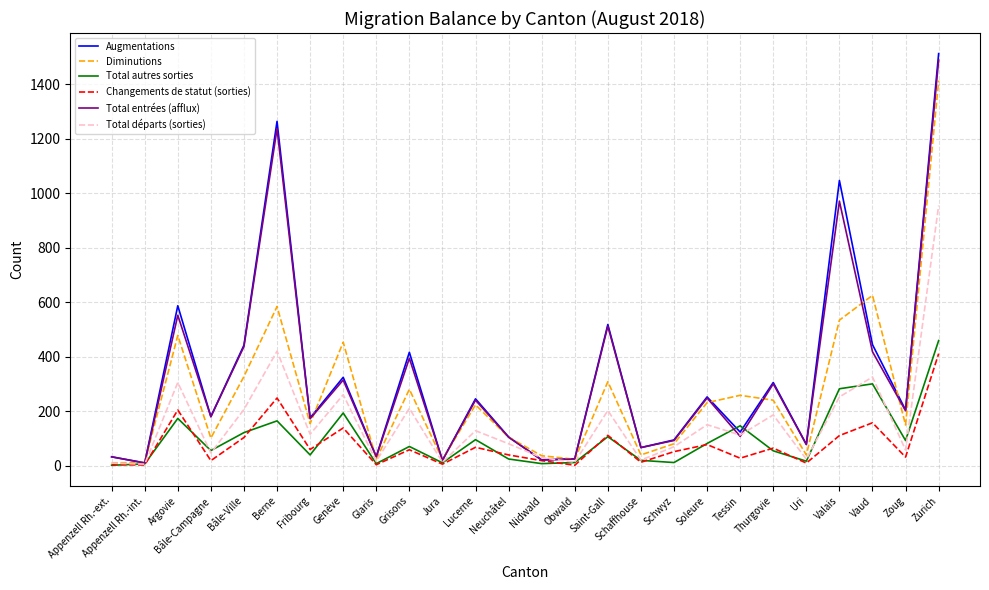

At which label does Changements de statut (sorties) reach its peak?

Zurich